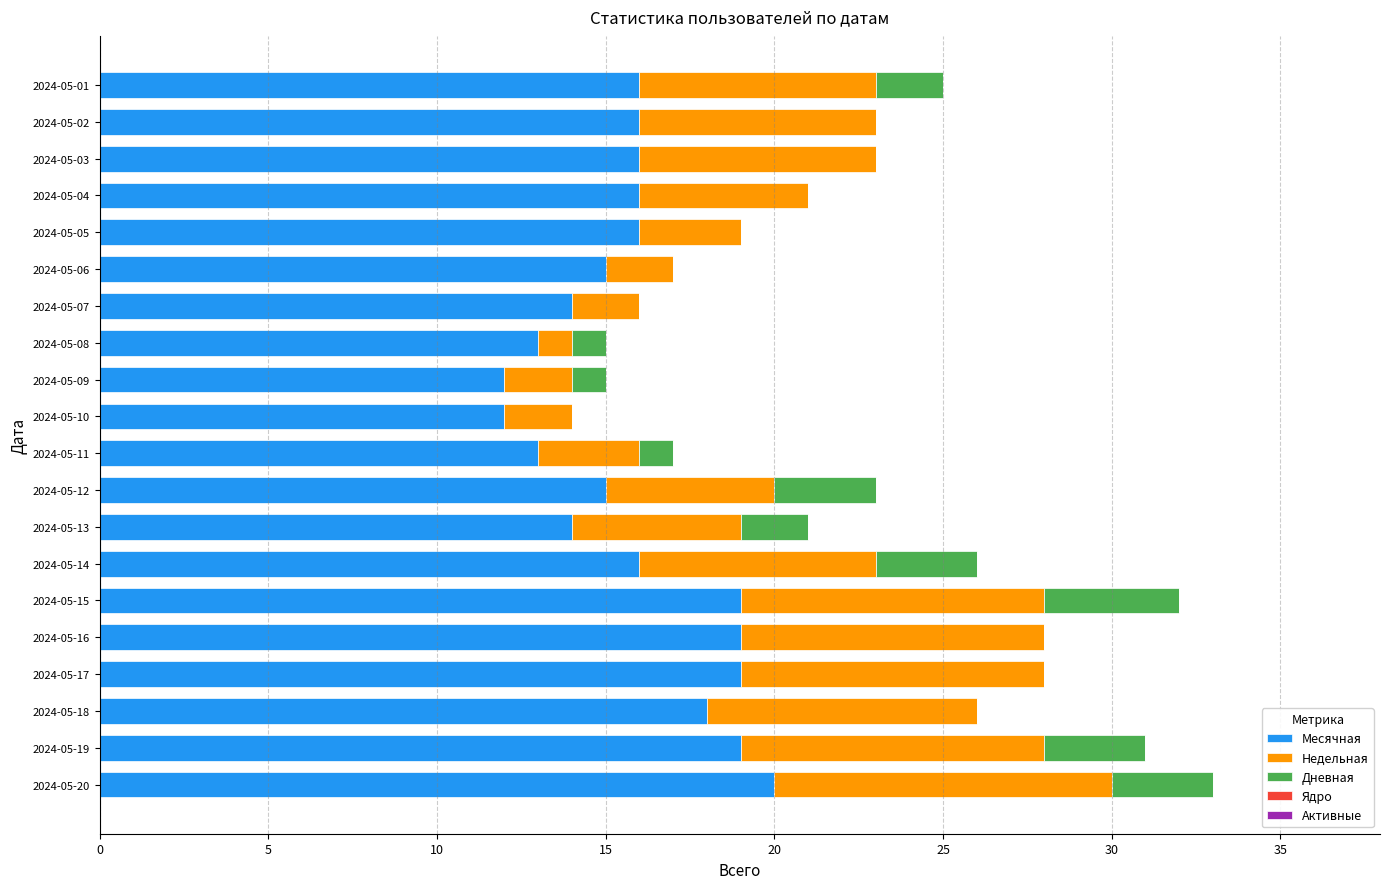

True or false: Месячная has a value of 25 at 2024-05-12.

False